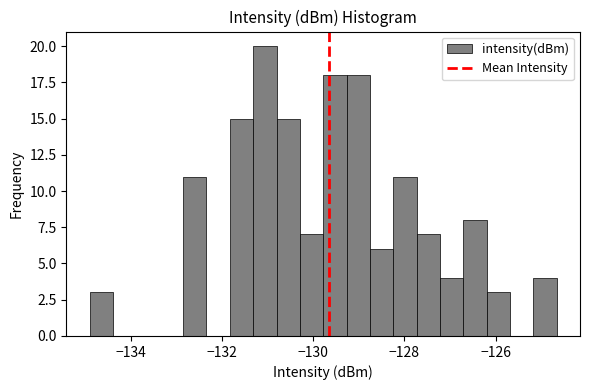

Read against the x-axis, roughly where is the centre of the tallest bar?

-131.0